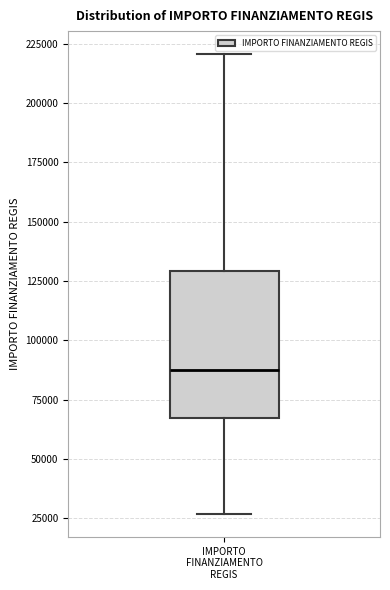

Where does the lower whisker of the box for IMPORTO FINANZIAMENTO REGIS end on the y-axis? The values are not printed on the chart, so give them approximately, as read against the axis.

25000